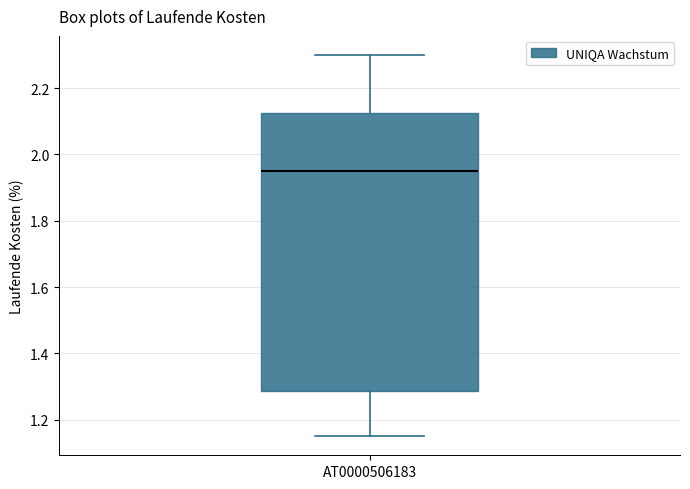

Transcribe this box plot: give where the median line is, the range the box spans, and where the two whiskers end, as read against the y-axis. The values are not printed on the chart, so give them approximately, as read against the axis.

median 1.96, box 1.28 to 2.12, whiskers 1.16 to 2.30